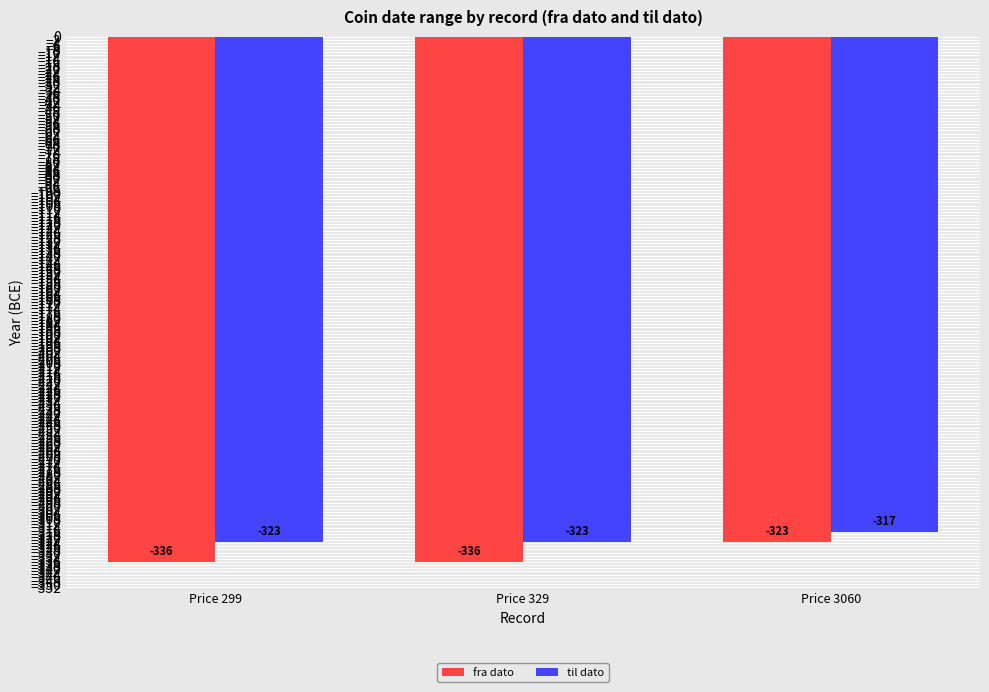

Which series changed the most between Price 329 and Price 3060?

fra dato